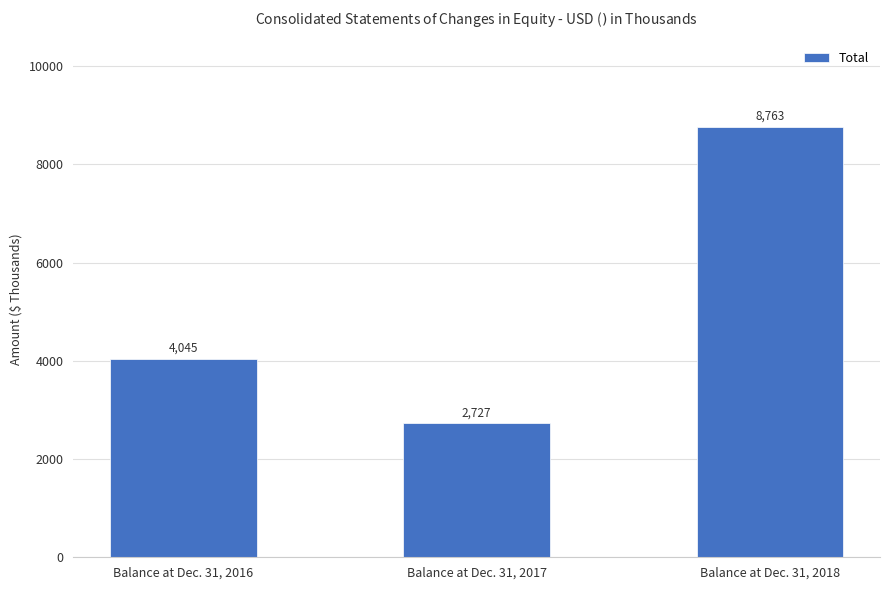

How many data points does each series have?

3